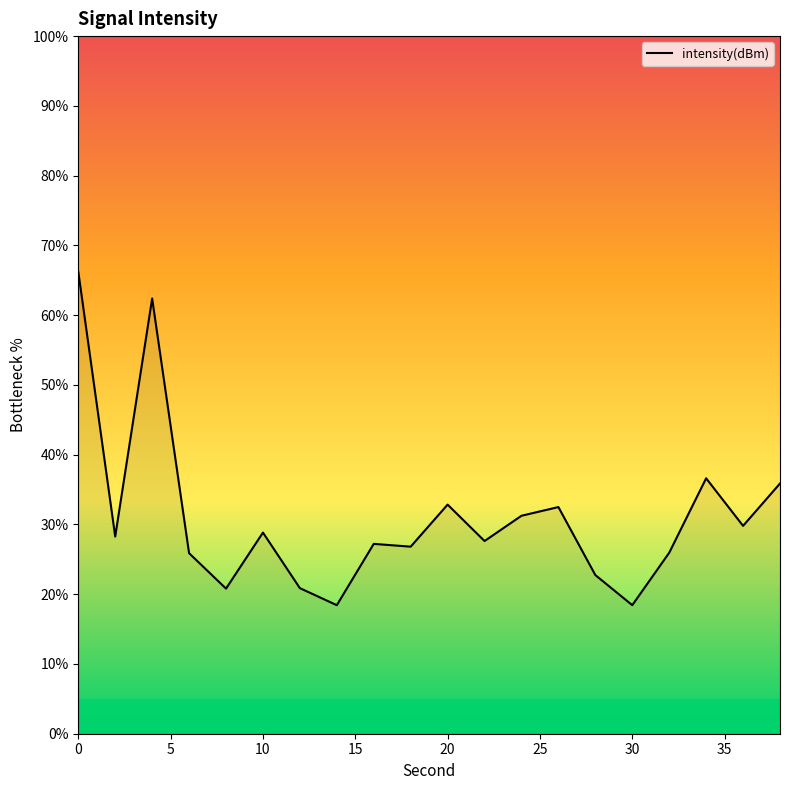

What is the greatest value displayed?

66.2